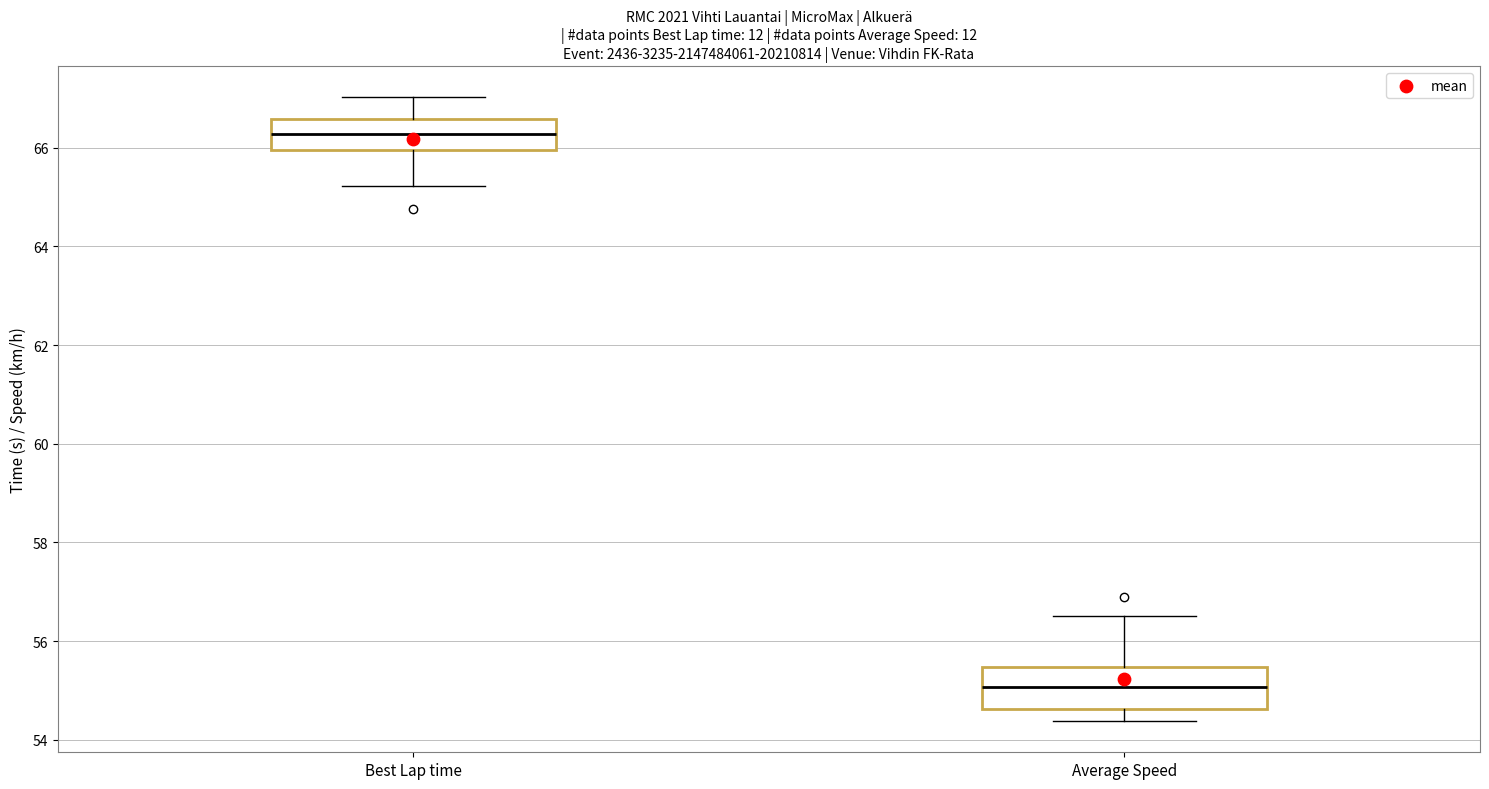

Which box has the lowest median line?

Average Speed